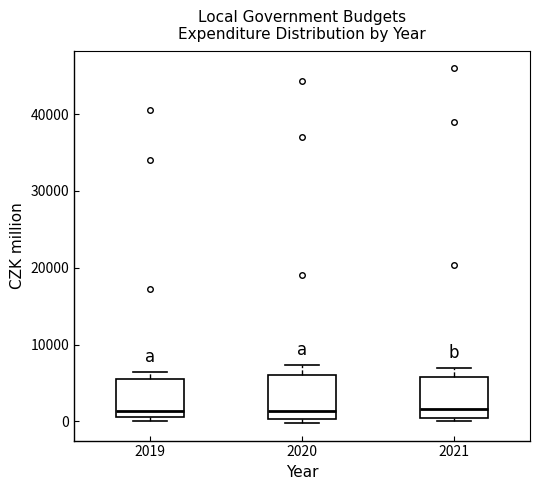

Reading left to right, transcribe this box plot: for each box, give where its median line is, the range the box spans, and where its two whiskers end, as read against the y-axis. The values are not printed on the chart, so give them approximately, as read against the axis.

2019: median 1000 (just above the box's lower edge), box 1000 to 5000, whiskers 0 to 6000
2020: median 1000, box 0 to 6000, whiskers 0 (just below the box's lower edge) to 7000
2021: median 2000, box 0 to 6000, whiskers 0 (just below the box's lower edge) to 7000